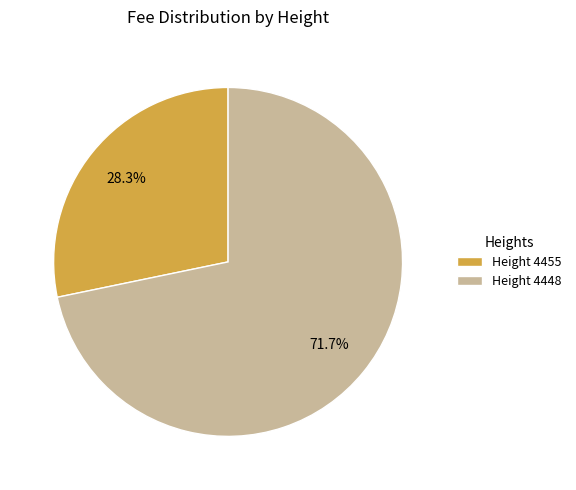

How many slices are in this pie chart?

2